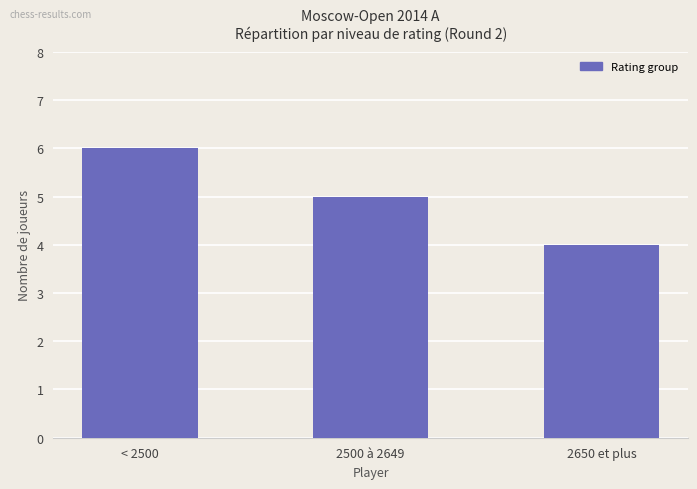

At which label is the value closest to 5?

2500 à 2649